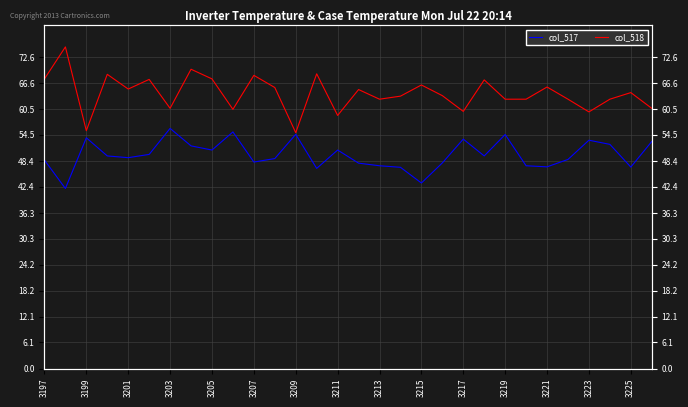

What is the highest value of the col_517 series?

56.0